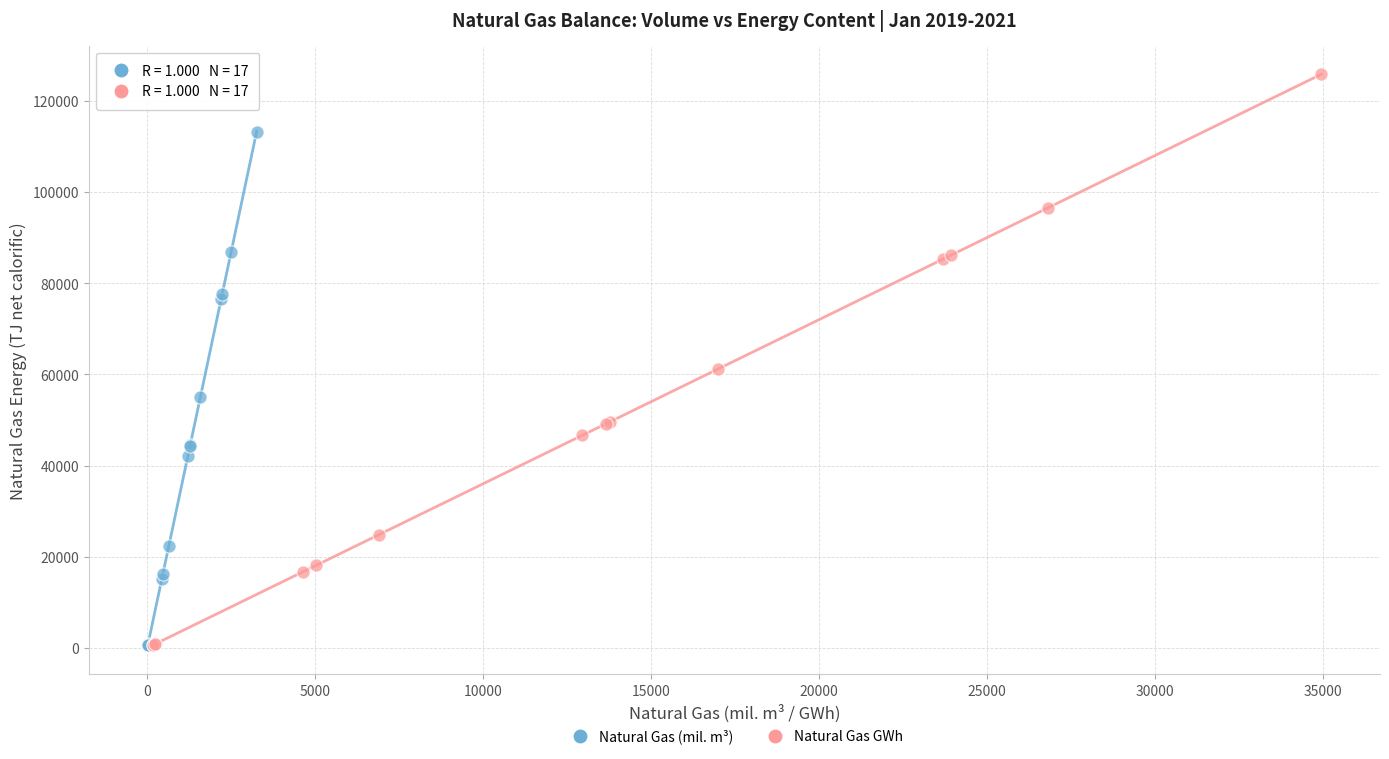

Which series contains the highest Y value?

Natural Gas GWh